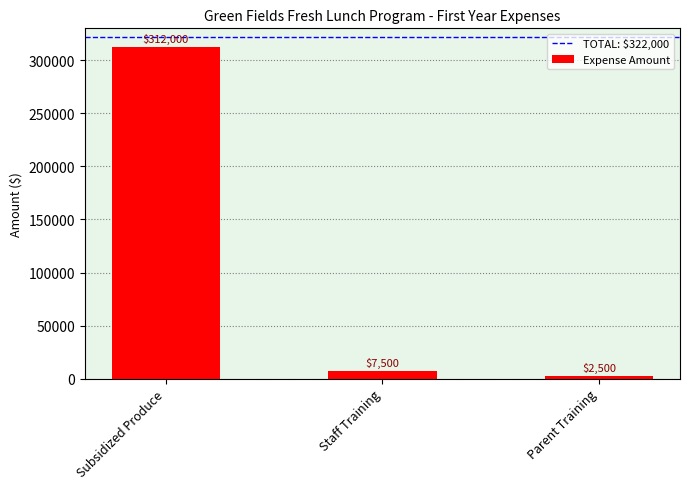

How many values are below 7500?

1